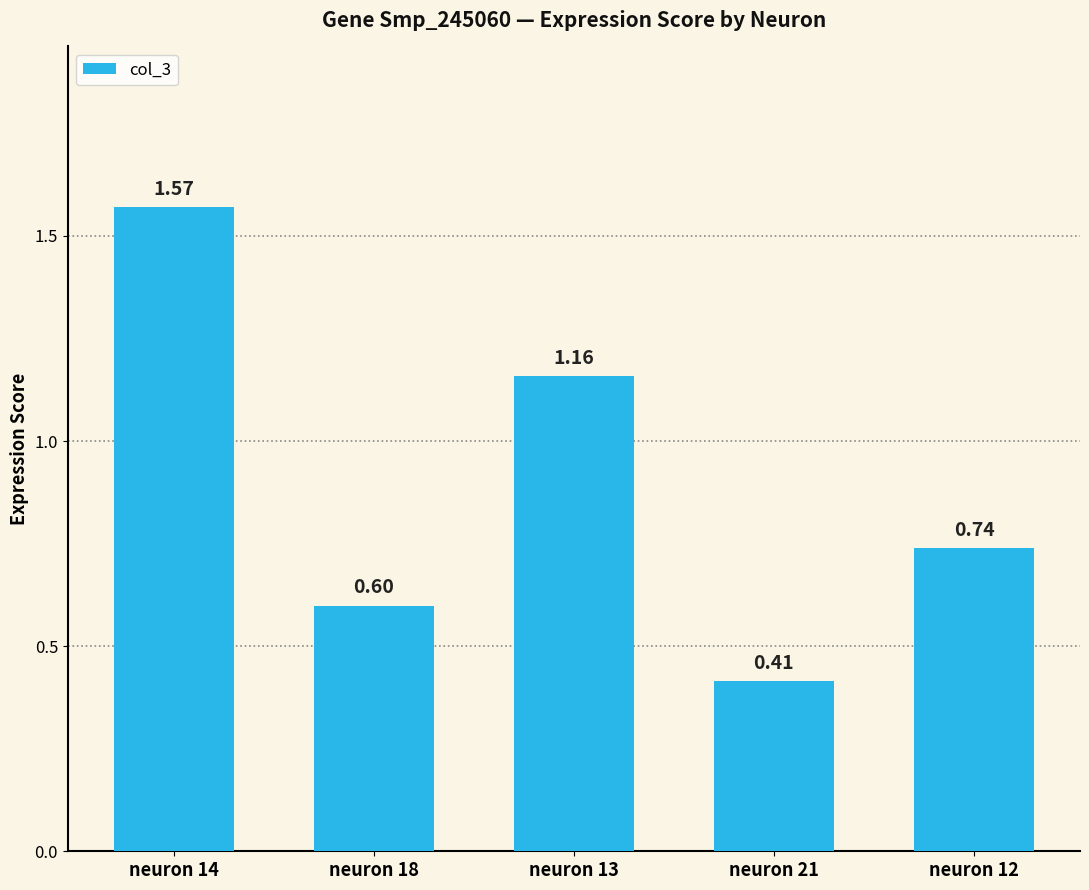

Which has a higher value, neuron 13 or neuron 12?

neuron 13